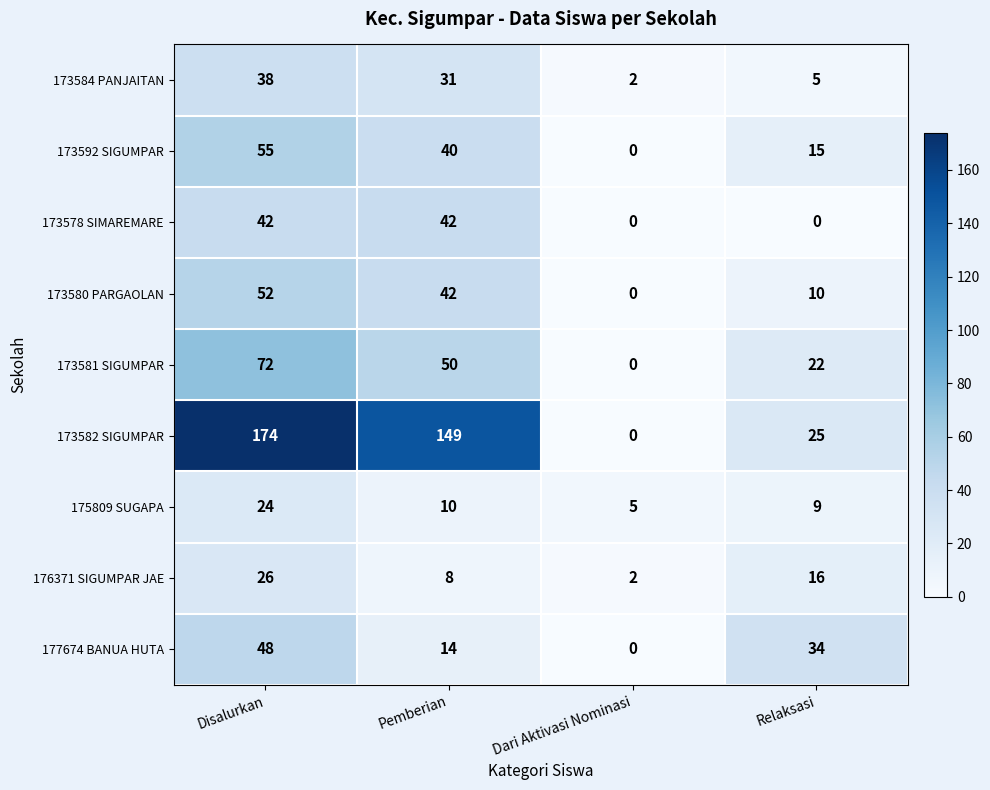

Count the number of categories in the chart.

4